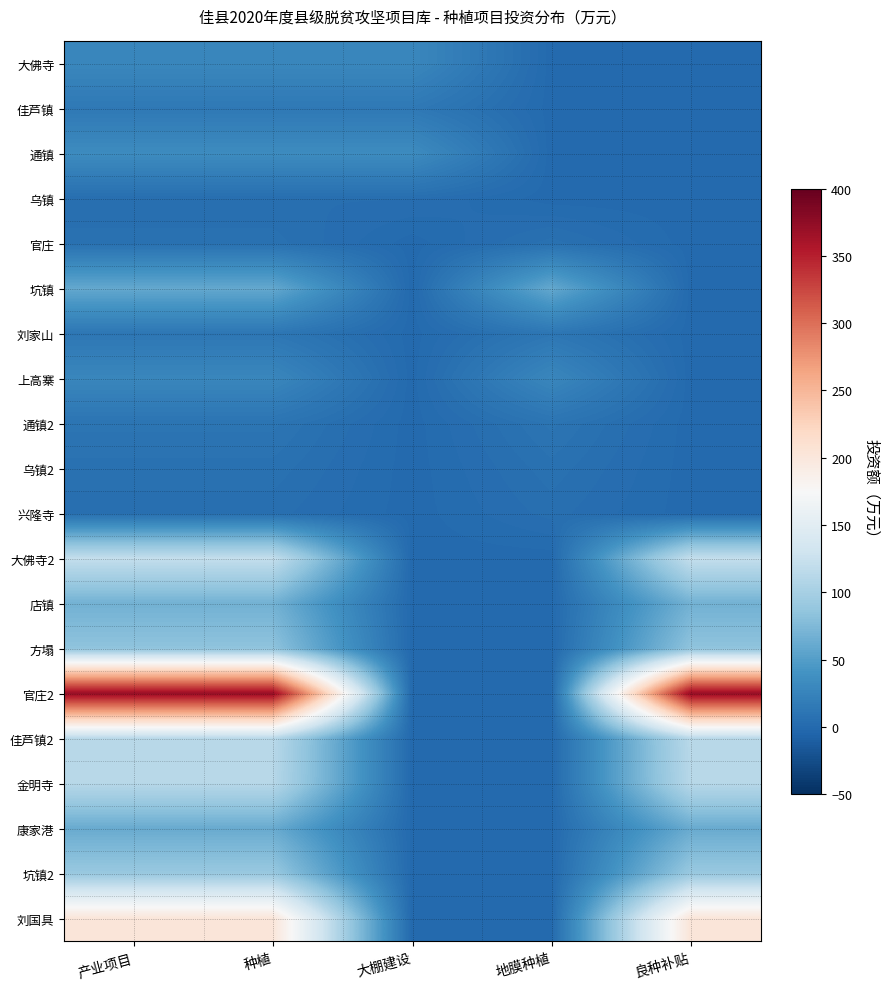

Reading right to left, list all the values displayed in this chart.

大佛寺: 良种补贴=0.0	地膜种植=0.0	大棚建设=29.0	种植=29.0	产业项目=29.0
佳芦镇: 良种补贴=0.0	地膜种植=0.0	大棚建设=14.5	种植=14.5	产业项目=14.5
通镇: 良种补贴=0.0	地膜种植=0.0	大棚建设=33.4	种植=33.4	产业项目=33.4
乌镇: 良种补贴=0.0	地膜种植=0.0	大棚建设=4.6	种植=4.6	产业项目=4.6
官庄: 良种补贴=0.0	地膜种植=7.1	大棚建设=0.0	种植=7.1	产业项目=7.1
坑镇: 良种补贴=0.0	地膜种植=59.9	大棚建设=0.0	种植=59.9	产业项目=59.9
刘家山: 良种补贴=0.0	地膜种植=12.5	大棚建设=0.0	种植=12.5	产业项目=12.5
上高寨: 良种补贴=0.0	地膜种植=28.4	大棚建设=0.0	种植=28.4	产业项目=28.4
通镇2: 良种补贴=0.0	地膜种植=10.3	大棚建设=0.0	种植=10.3	产业项目=10.3
乌镇2: 良种补贴=0.0	地膜种植=7.3	大棚建设=0.0	种植=7.3	产业项目=7.3
兴隆寺: 良种补贴=0.0	地膜种植=5.2	大棚建设=0.0	种植=5.2	产业项目=5.2
大佛寺2: 良种补贴=121.1	地膜种植=0.0	大棚建设=0.0	种植=121.1	产业项目=121.1
店镇: 良种补贴=67.8	地膜种植=0.0	大棚建设=0.0	种植=67.8	产业项目=67.8
方塌: 良种补贴=84.3	地膜种植=0.0	大棚建设=0.0	种植=84.3	产业项目=84.3
官庄2: 良种补贴=370.0	地膜种植=0.0	大棚建设=0.0	种植=370.0	产业项目=370.0
佳芦镇2: 良种补贴=112.8	地膜种植=0.0	大棚建设=0.0	种植=112.8	产业项目=112.8
金明寺: 良种补贴=111.9	地膜种植=0.0	大棚建设=0.0	种植=111.9	产业项目=111.9
康家港: 良种补贴=62.1	地膜种植=0.0	大棚建设=0.0	种植=62.1	产业项目=62.1
坑镇2: 良种补贴=90.3	地膜种植=0.0	大棚建设=0.0	种植=90.3	产业项目=90.3
刘国具: 良种补贴=203.0	地膜种植=0.0	大棚建设=0.0	种植=203.0	产业项目=203.0